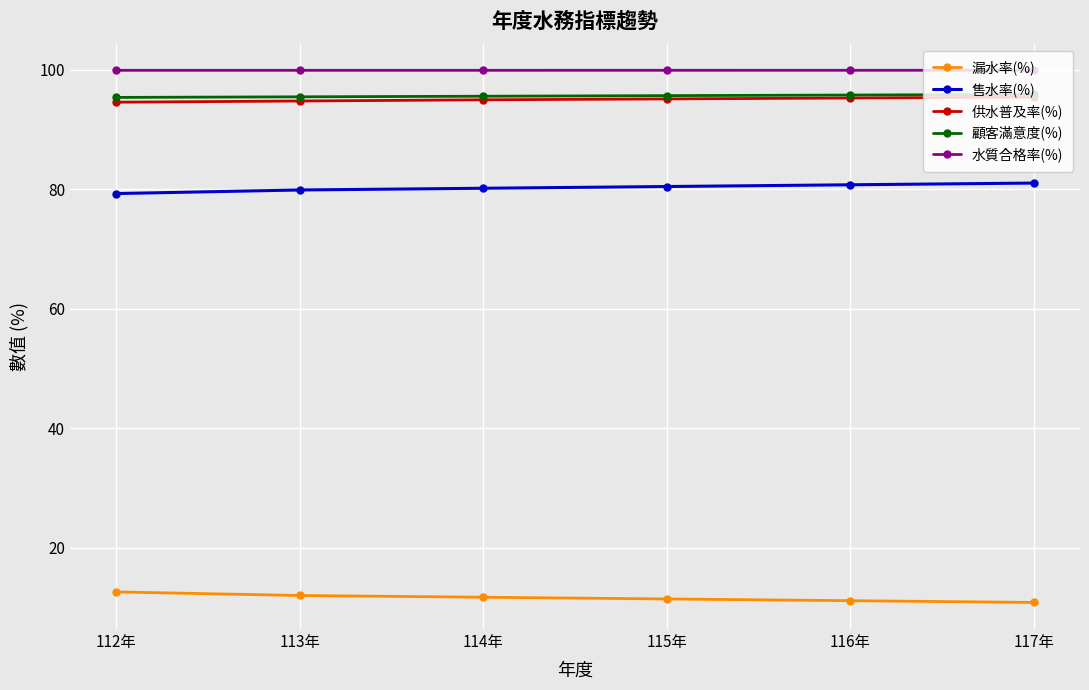

What is the difference between the 售水率(%) values at 116年 and 117年?

0.3